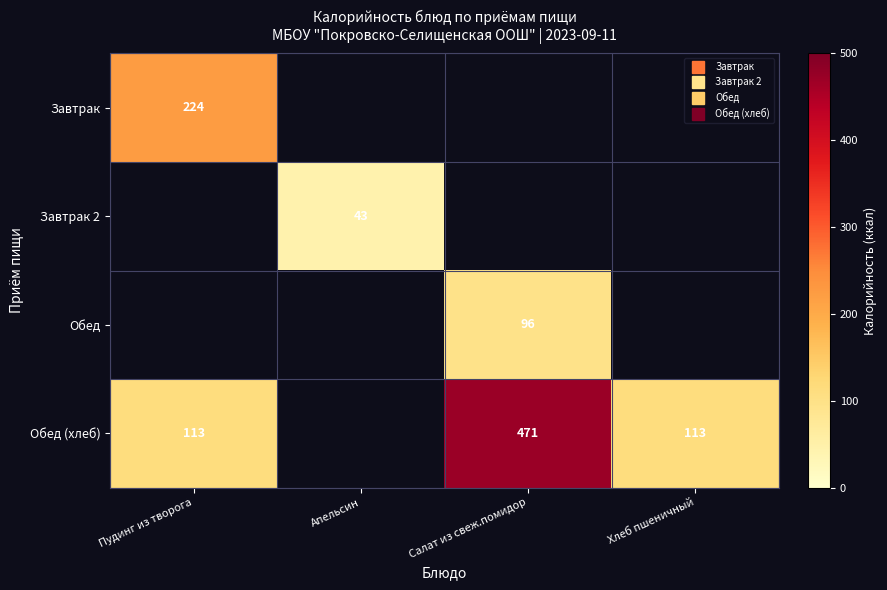

The Завтрак series shows 224.0 at Пудинг из творога. True or false?

True